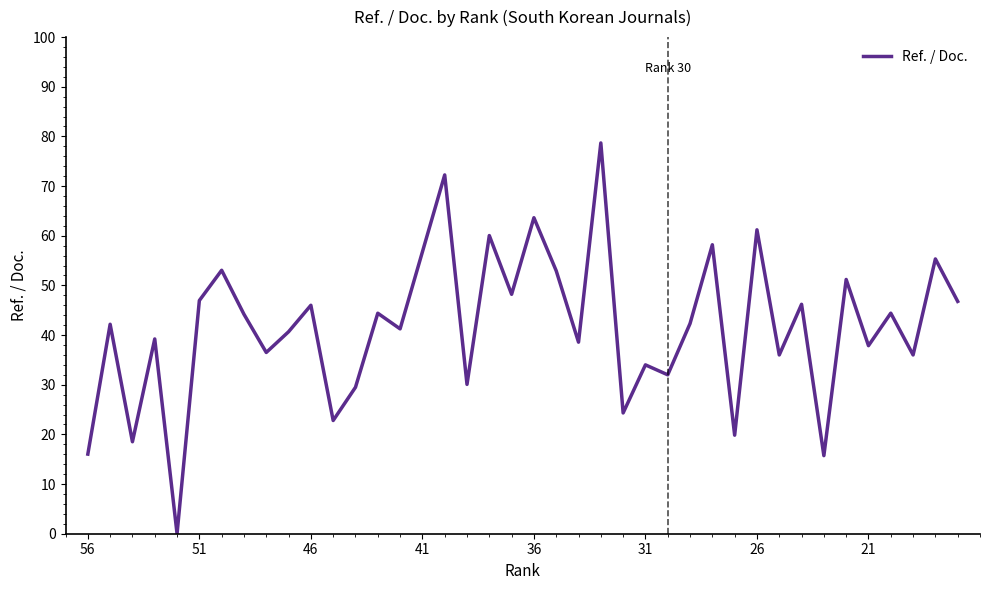

What is the average value?

41.6